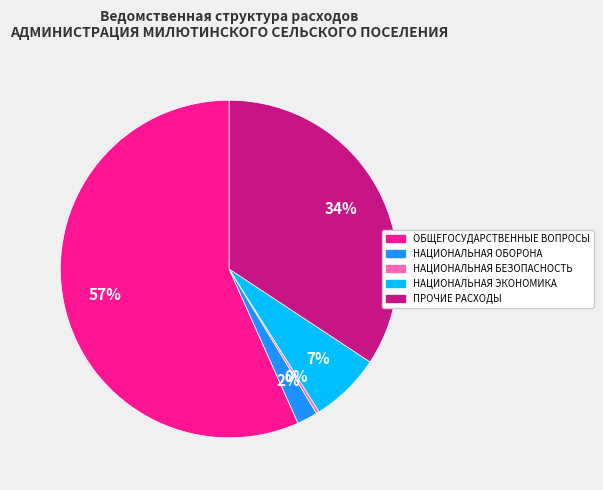

Do НАЦИОНАЛЬНАЯ ОБОРОНА and ПРОЧИЕ РАСХОДЫ together represent more than half of the pie?

No